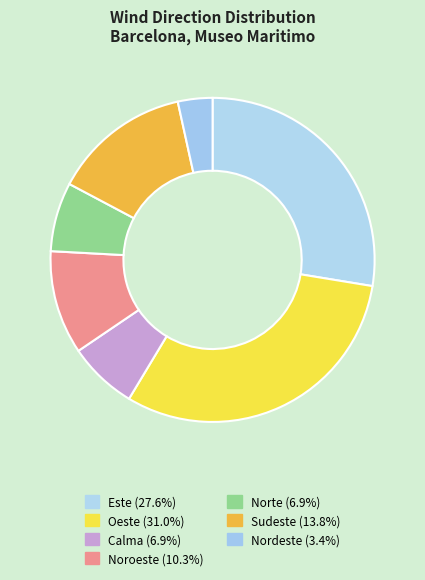

Which category has the smallest portion of the pie?

Nordeste